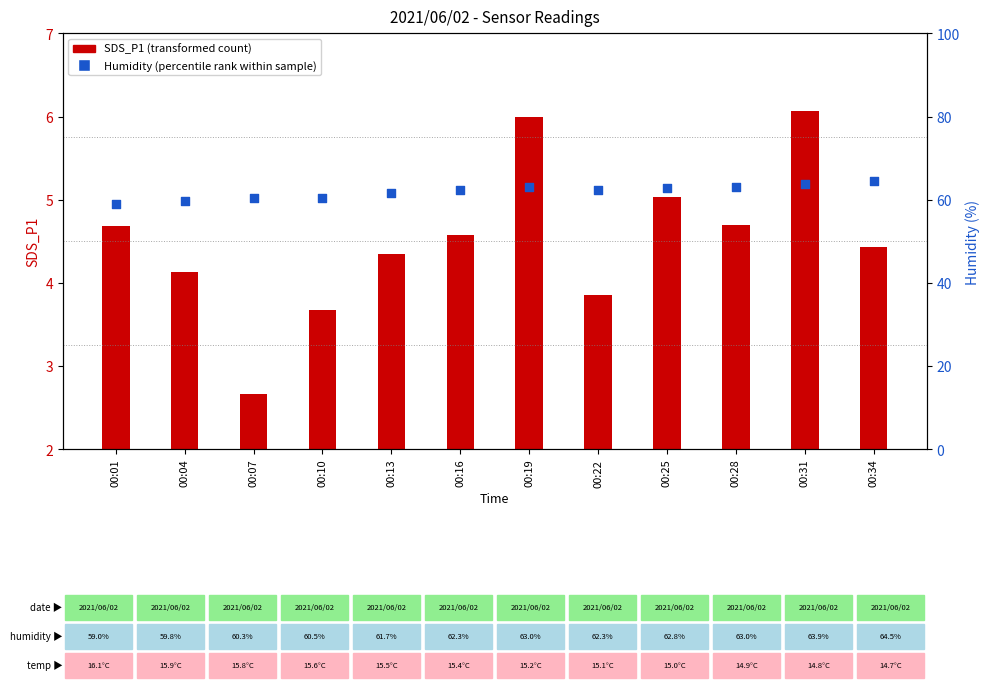

What are all the series names shown in the legend?

SDS_P1 (transformed count), Humidity (percentile rank)